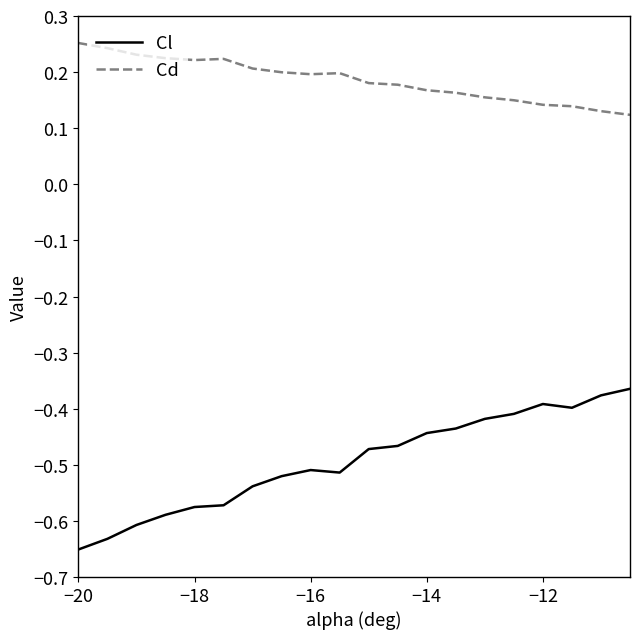

True or false: Cl and Cd intersect in this chart.

False